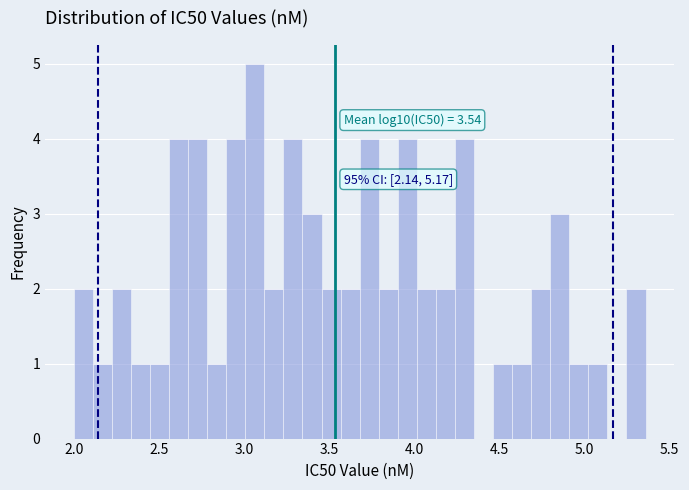

Read against the x-axis, roughly where is the centre of the tallest bar?

3.05